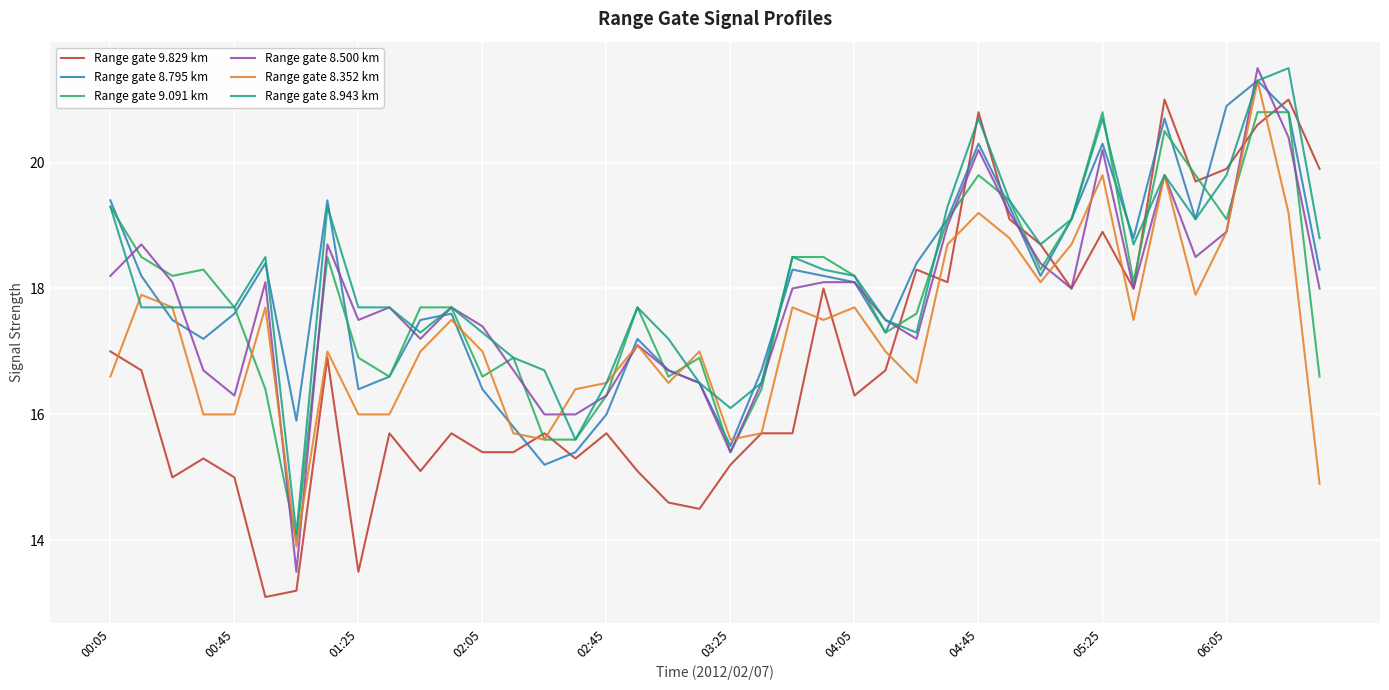

What is the maximum value shown in the chart?

21.5